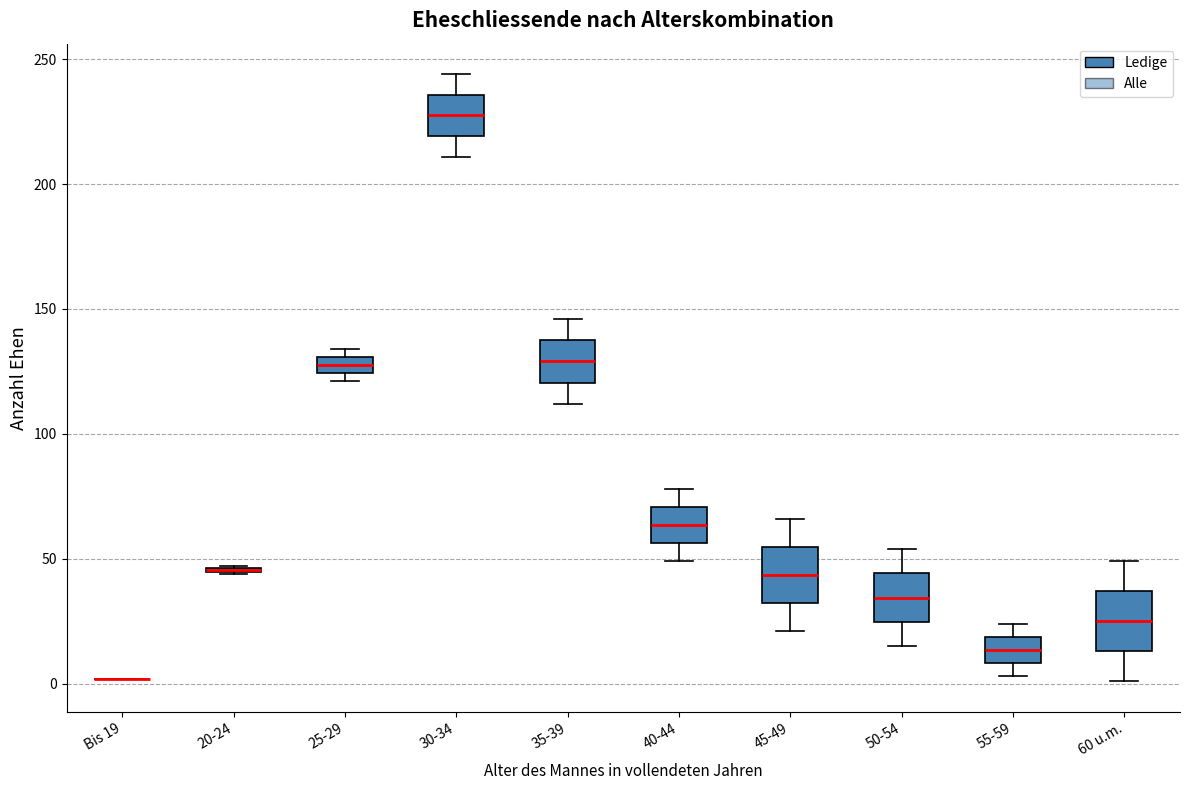

Where does the median line of the box for 50-54 sit on the y-axis? The values are not printed on the chart, so give them approximately, as read against the axis.

35